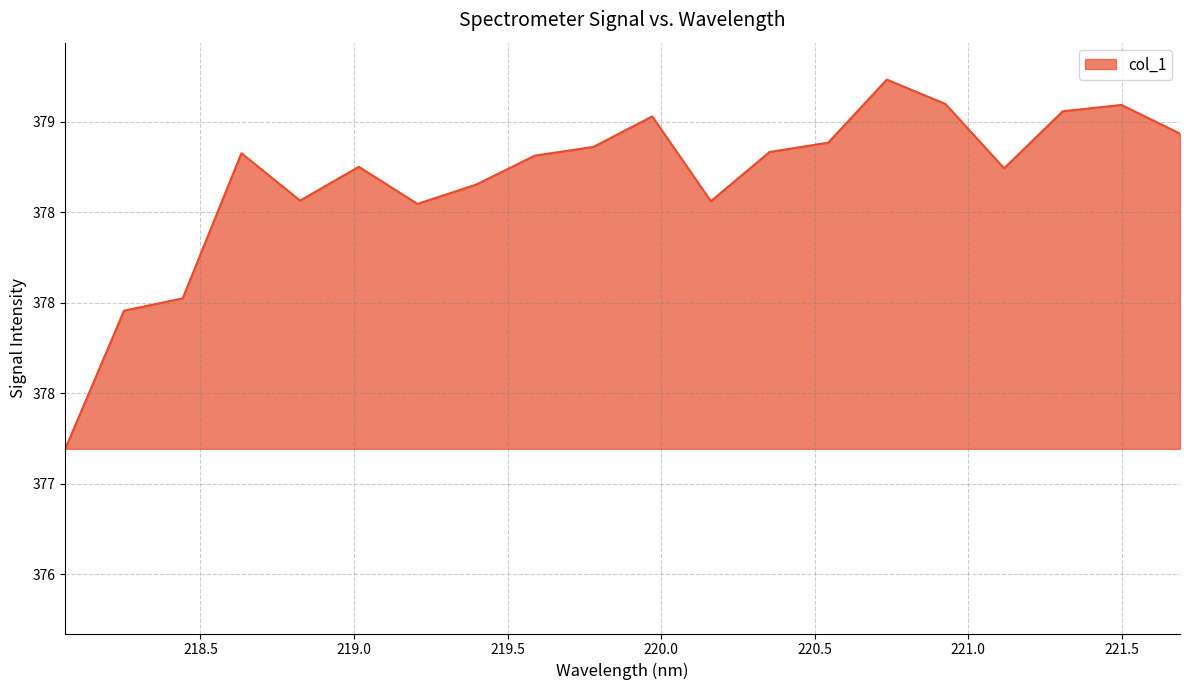

How many points are lower than both their immediate neighbors (excluding endpoints)?

4